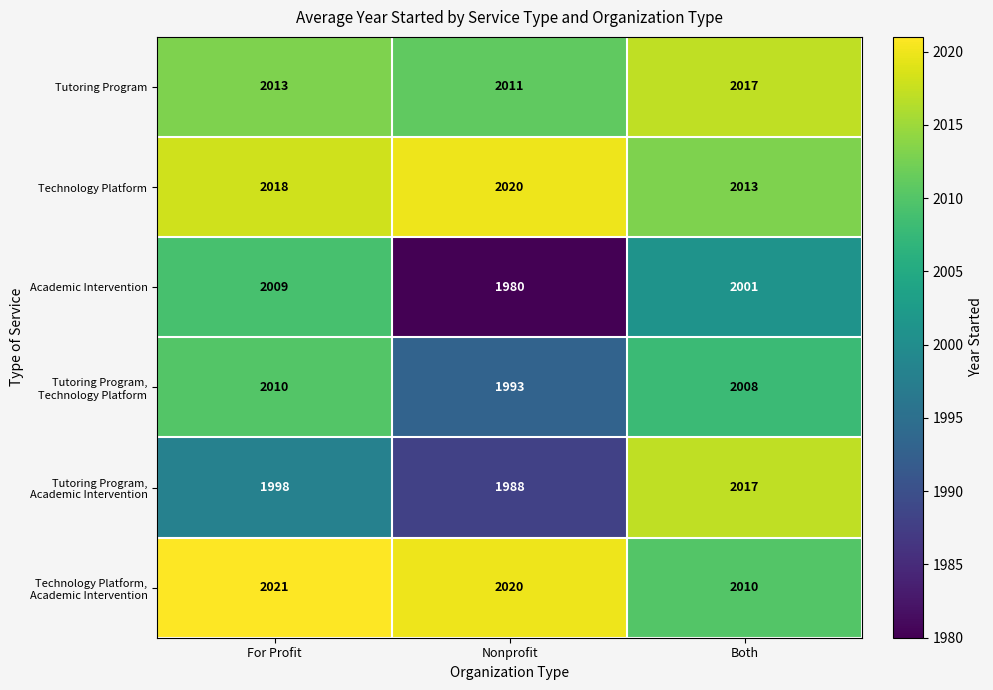

The Tutoring Program series shows 2730 at Both. True or false?

False